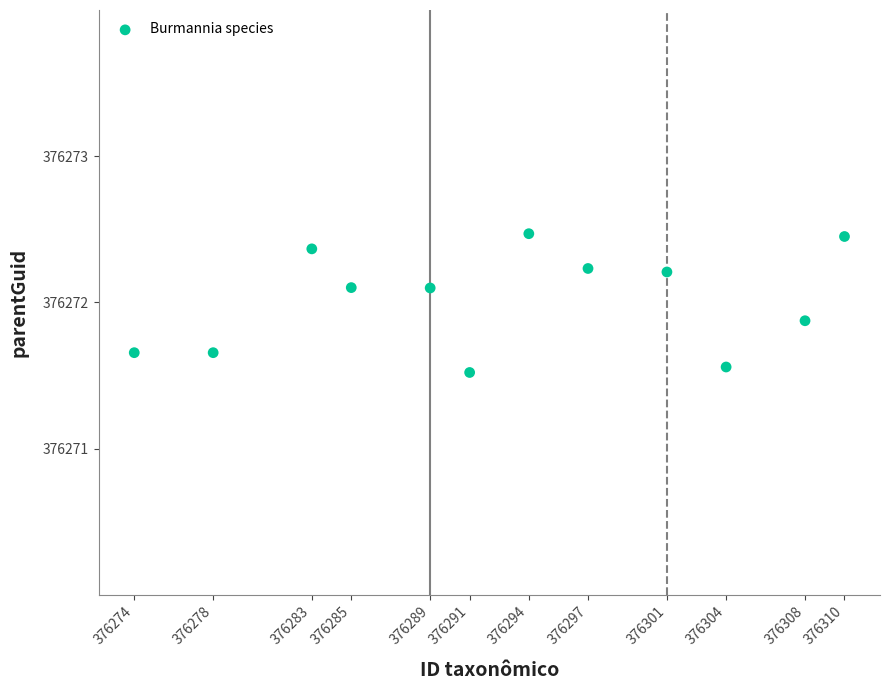

What is the average Y value?

376272.0